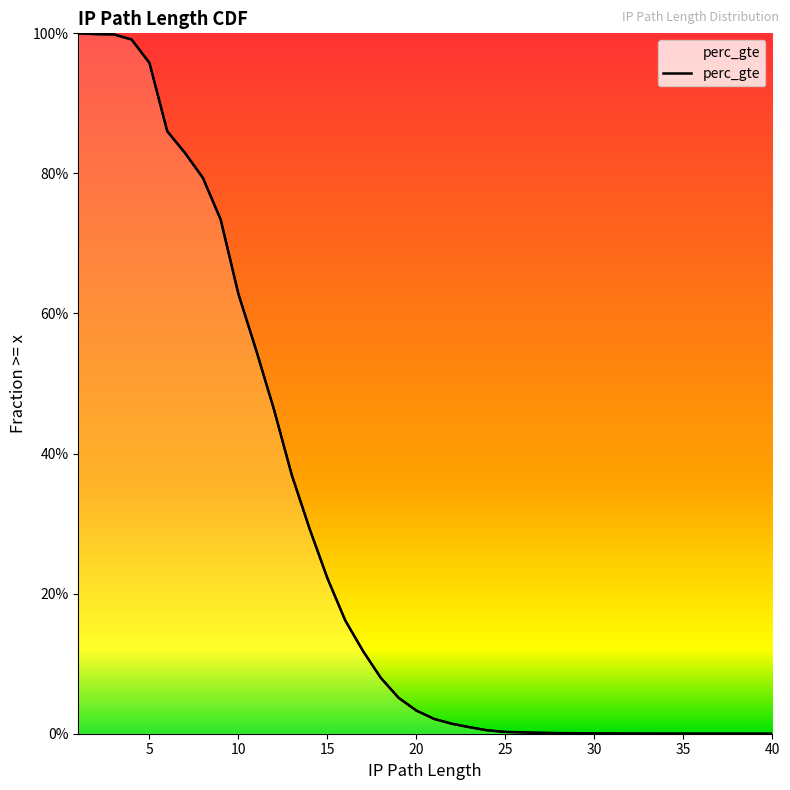

True or false: the data has more than 1 interior local peaks.

False